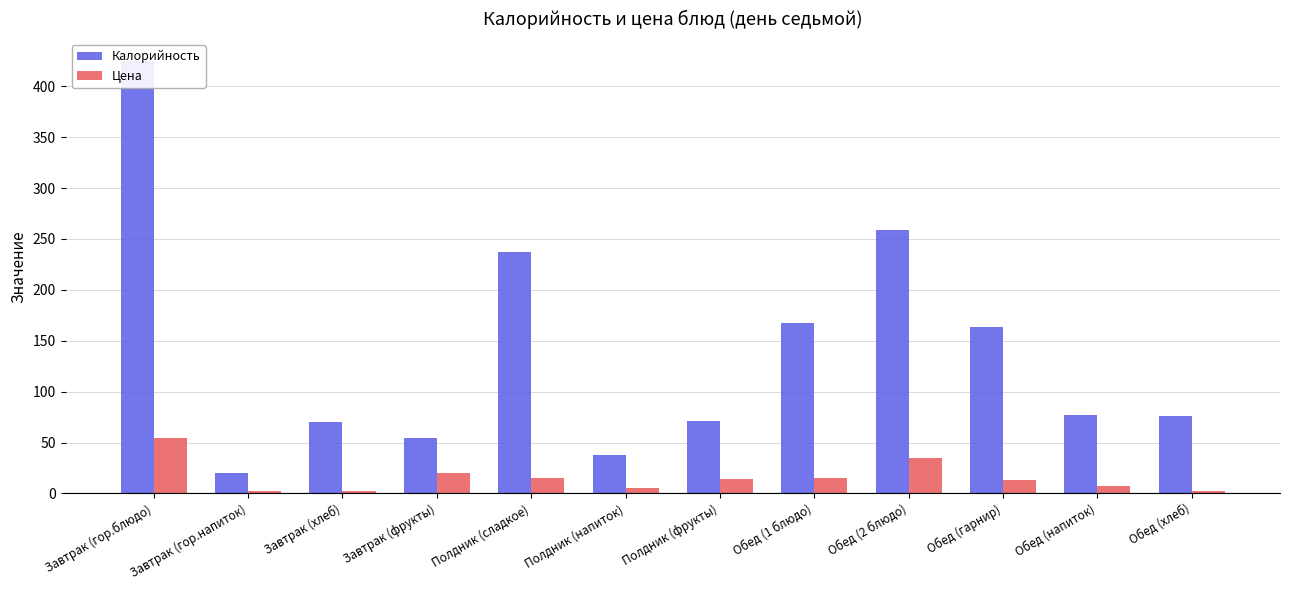

What is the lowest value of the Цена series?

2